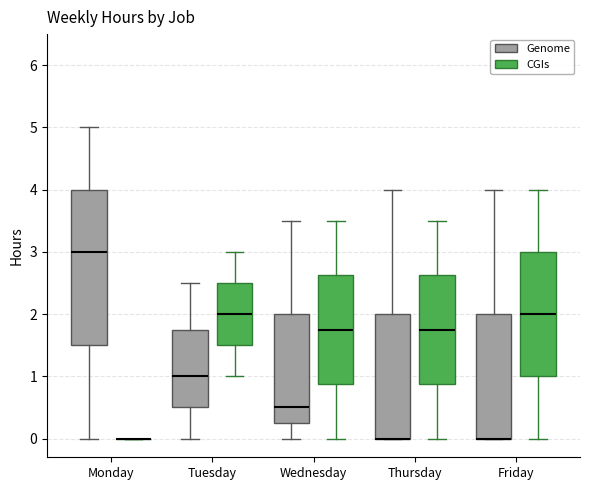

Comparing the boxes themselves (not the whiskers), which one is the tallest?

Monday (Genome)